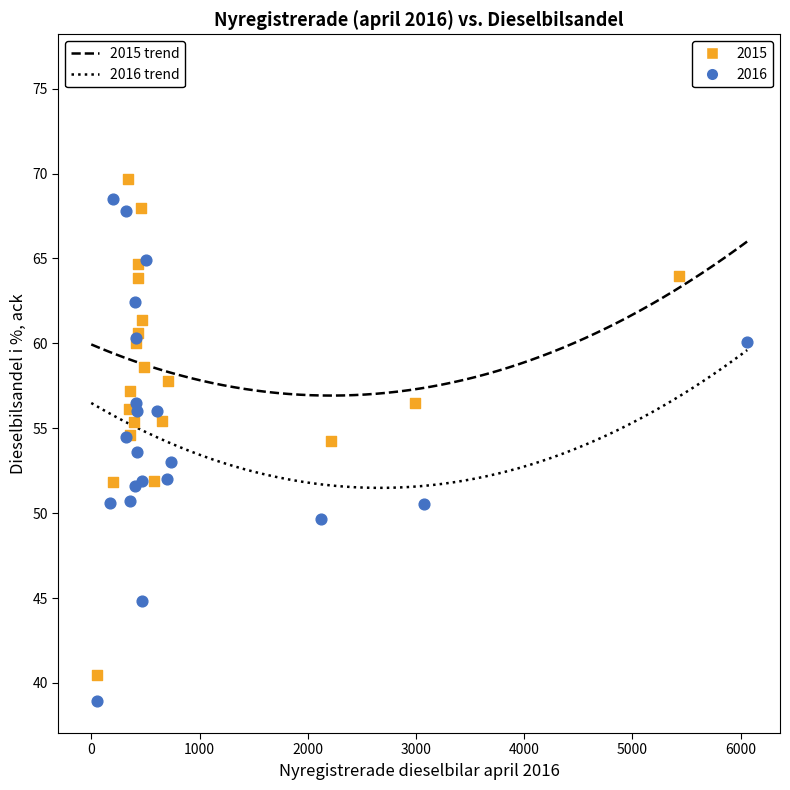

Which series reaches the maximum Y coordinate?

2015